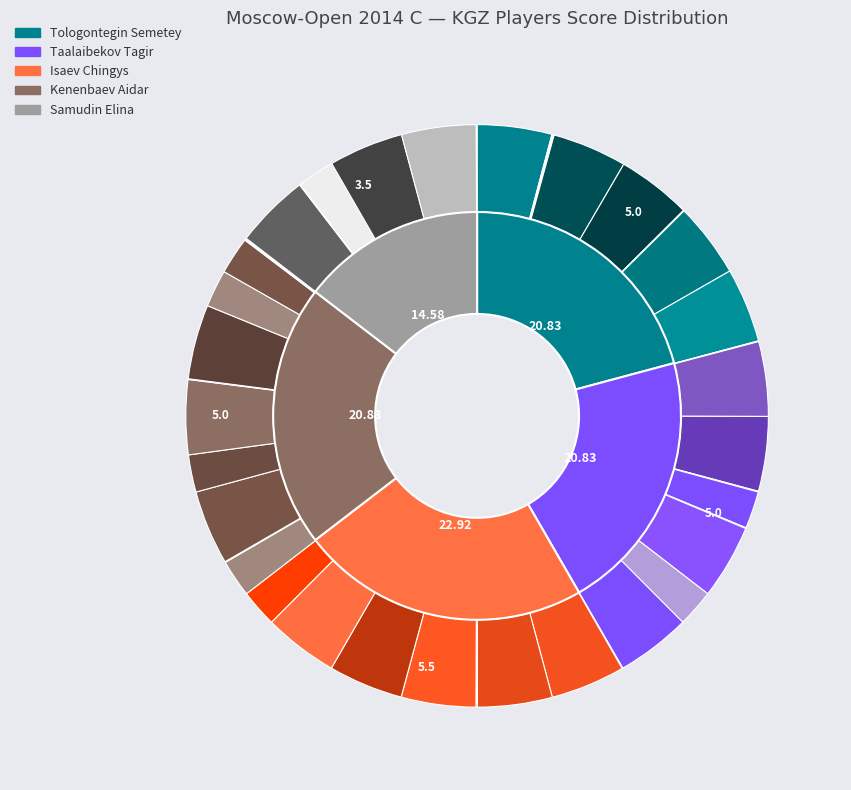

Is it true that Kenenbaev Aidar is 21% of the pie?

True